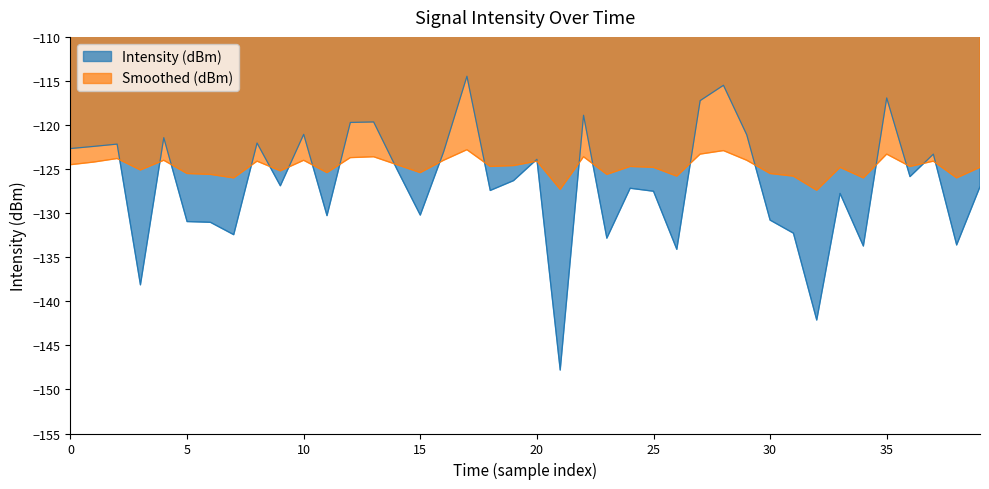

How many lines are shown in the chart?

2